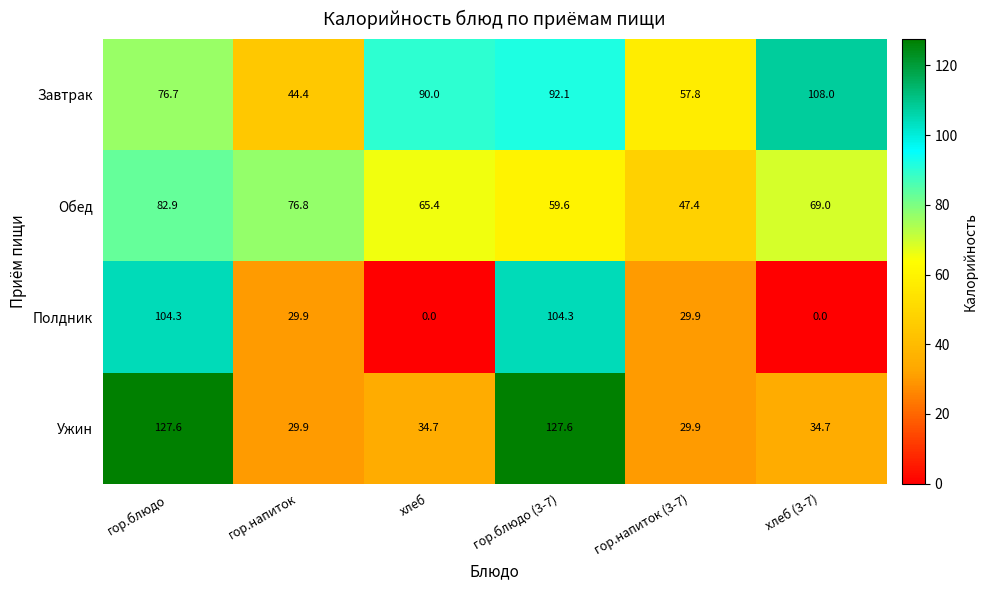

What is the difference between the maximum and minimum values in the Ужин series?

97.7